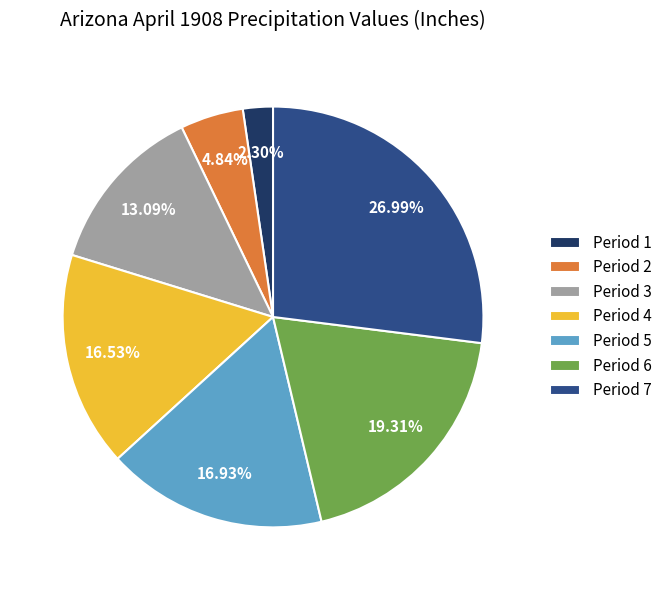

Between Period 2 and Period 3, which is larger?

Period 3